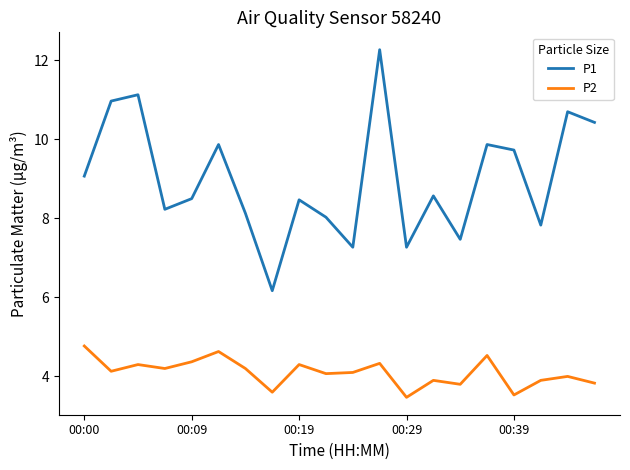

Which series has the largest total across all categories?

P1